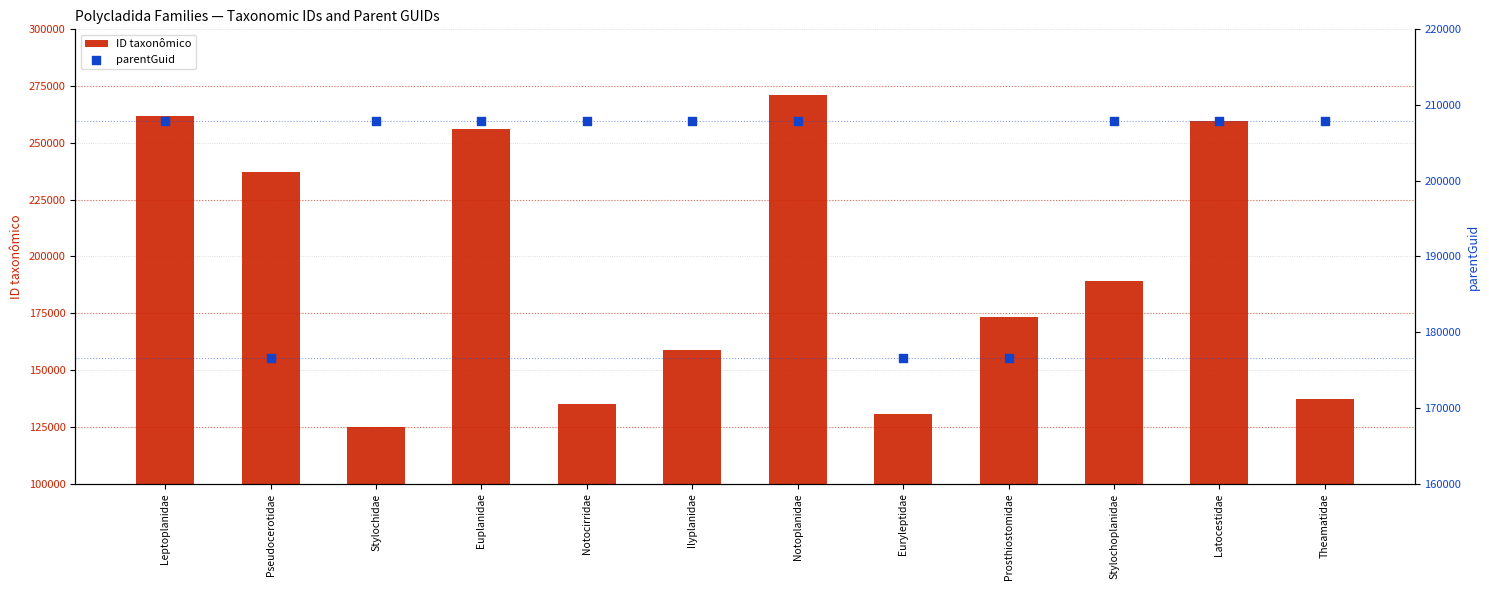

Is the value of parentGuid at Latocestidae greater than the value of ID taxonômico at Prosthiostomidae?

Yes